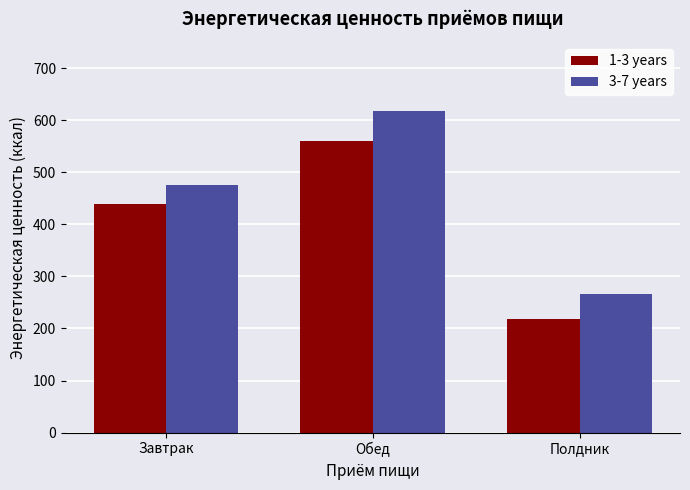

How many values in the 1-3 years series exceed 438?

2